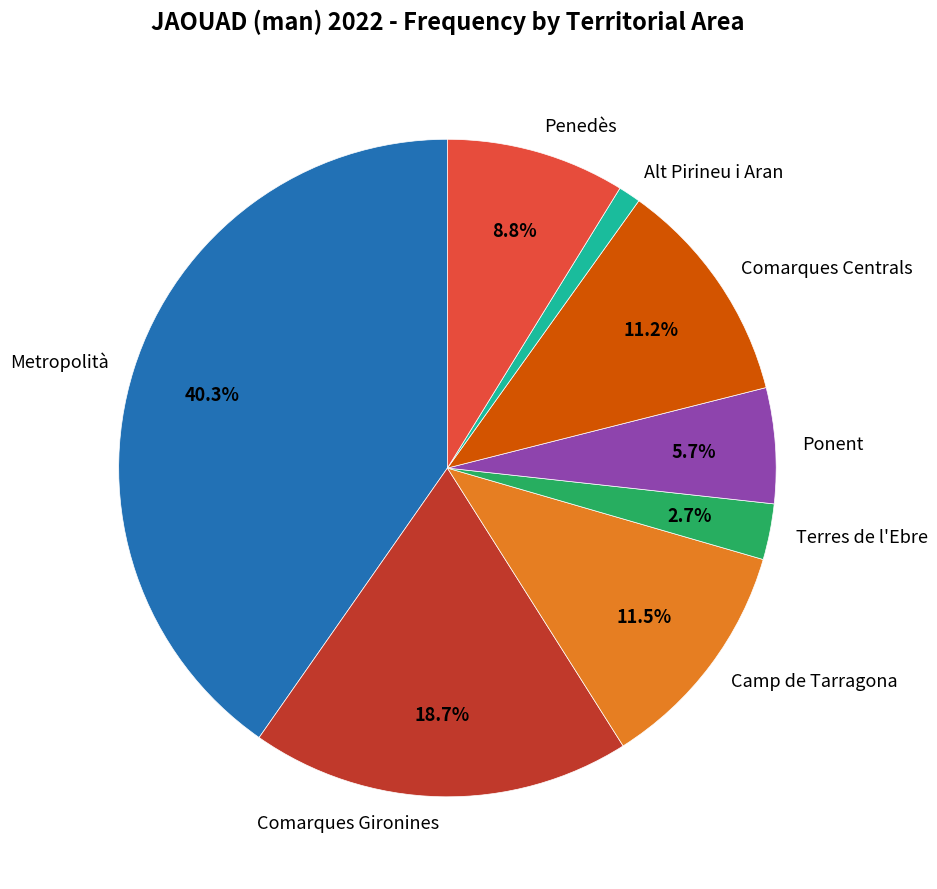

How much of the chart is everything except Metropolità?

59.7%